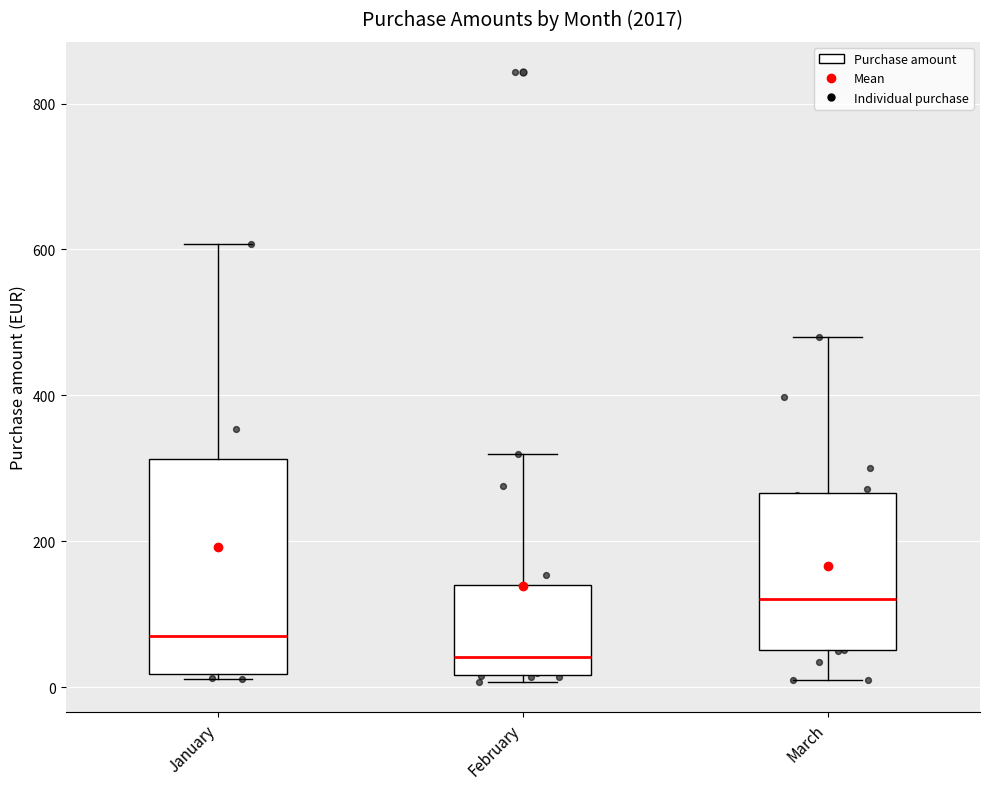

Reading left to right, read every box against the y-axis: the position of its median line, the range the box covers, and the ends of its whiskers. The values are not printed on the chart, so give them approximately, as read against the axis.

January: median 80, box 20 to 320, whiskers 20 to 600
February: median 40, box 20 to 140, whiskers 0 to 320
March: median 120, box 60 to 260, whiskers 0 to 480